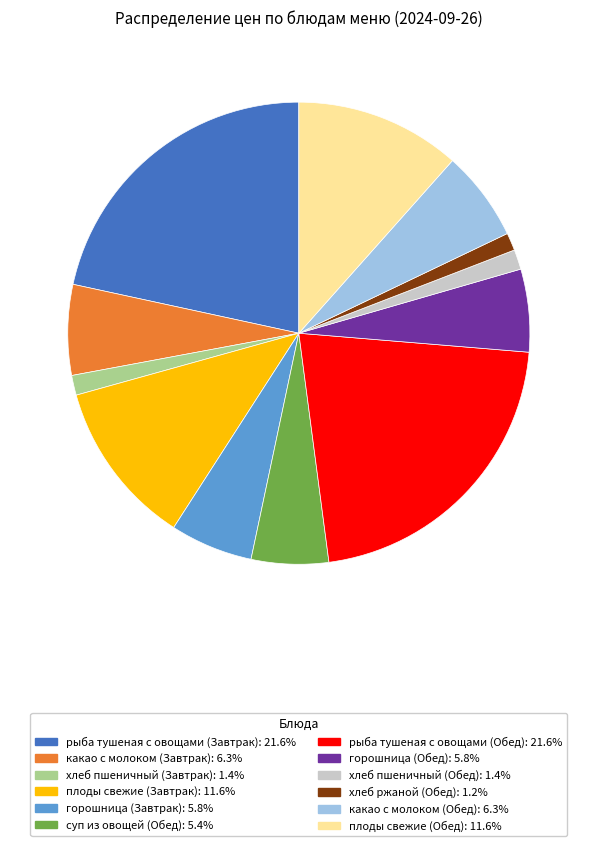

How many segments does this pie chart have?

12